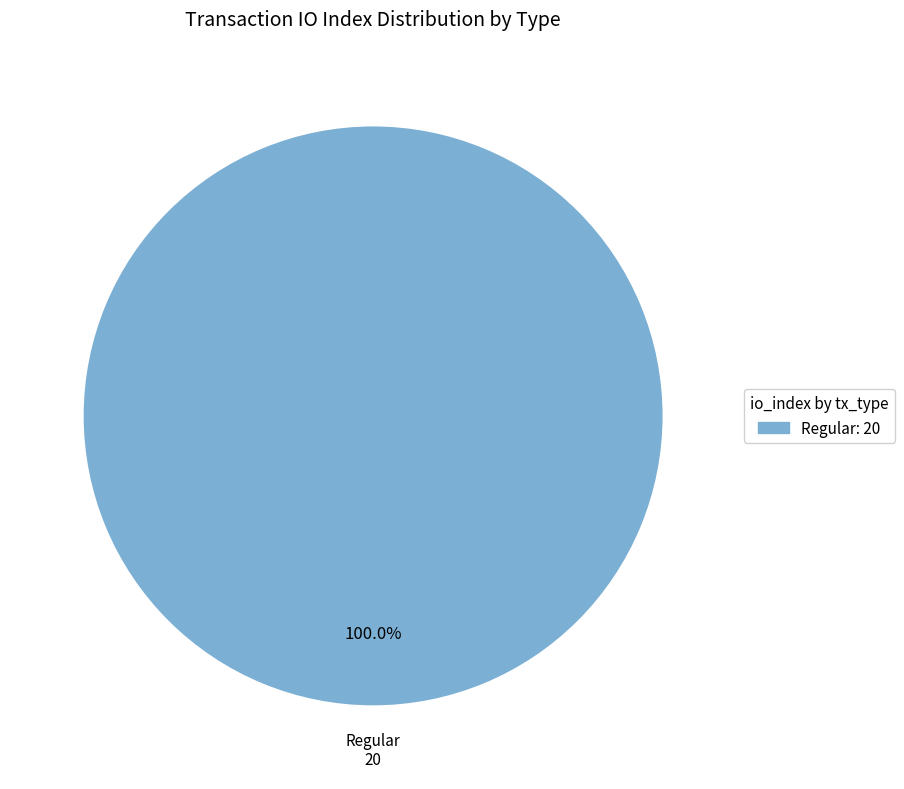

Rank the categories by value from highest to lowest.

Regular: 20